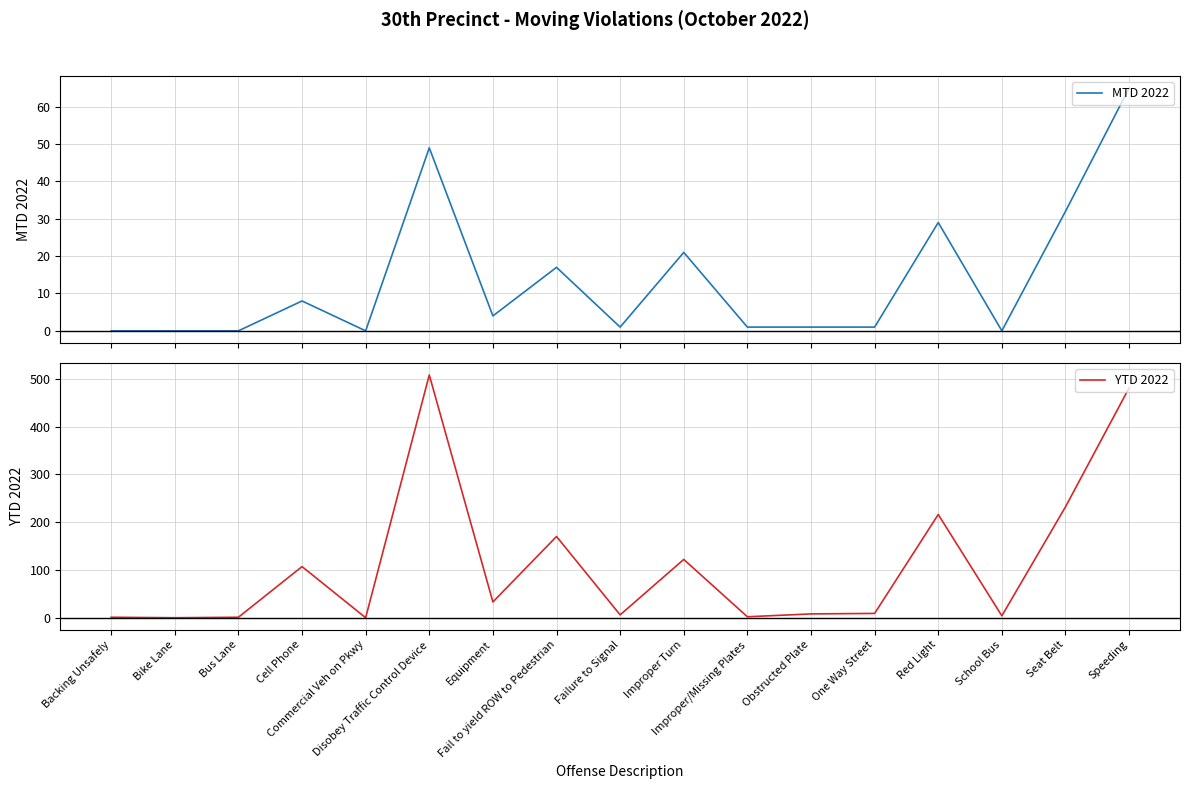

Reading right to left, extract all data points from this chart.

MTD 2022: Speeding=65	Seat Belt=32	School Bus=0	Red Light=29	One Way Street=1	Obstructed Plate=1	Improper/Missing Plates=1	Improper Turn=21	Failure to Signal=1	Fail to yield ROW to Pedestrian=17	Equipment=4	Disobey Traffic Control Device=49	Commercial Veh on Pkwy=0	Cell Phone=8	Bus Lane=0	Bike Lane=0	Backing Unsafely=0
YTD 2022: Speeding=481	Seat Belt=232	School Bus=4	Red Light=216	One Way Street=9	Obstructed Plate=8	Improper/Missing Plates=2	Improper Turn=122	Failure to Signal=6	Fail to yield ROW to Pedestrian=170	Equipment=33	Disobey Traffic Control Device=508	Commercial Veh on Pkwy=0	Cell Phone=107	Bus Lane=1	Bike Lane=0	Backing Unsafely=1